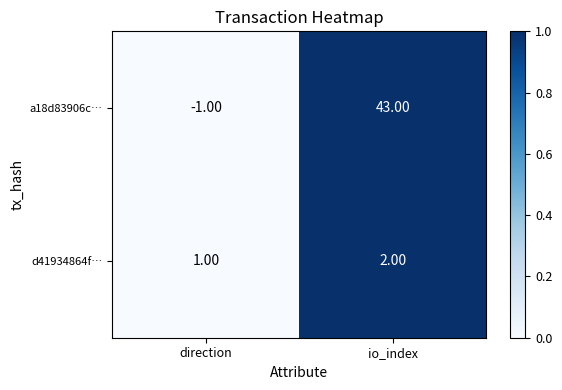

What is the difference between the maximum and minimum values in the a18d83906c… series?

44